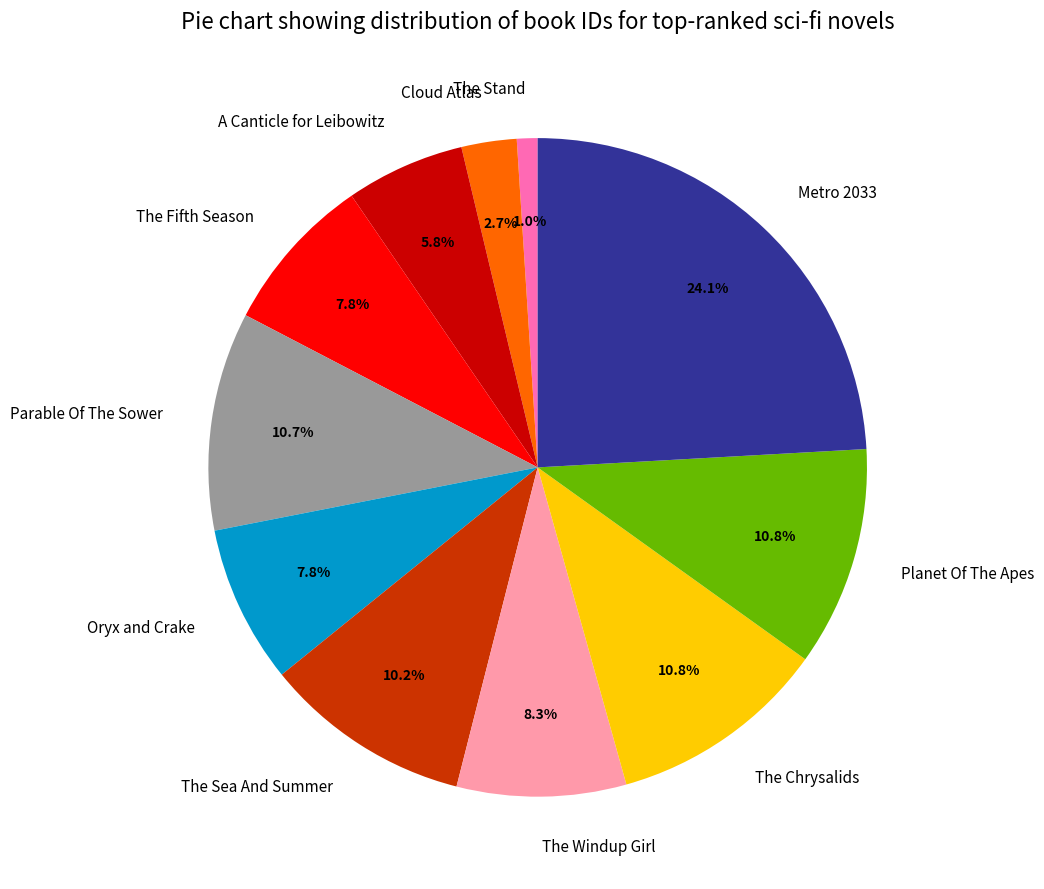

True or false: The Sea And Summer accounts for 18% of the total.

False